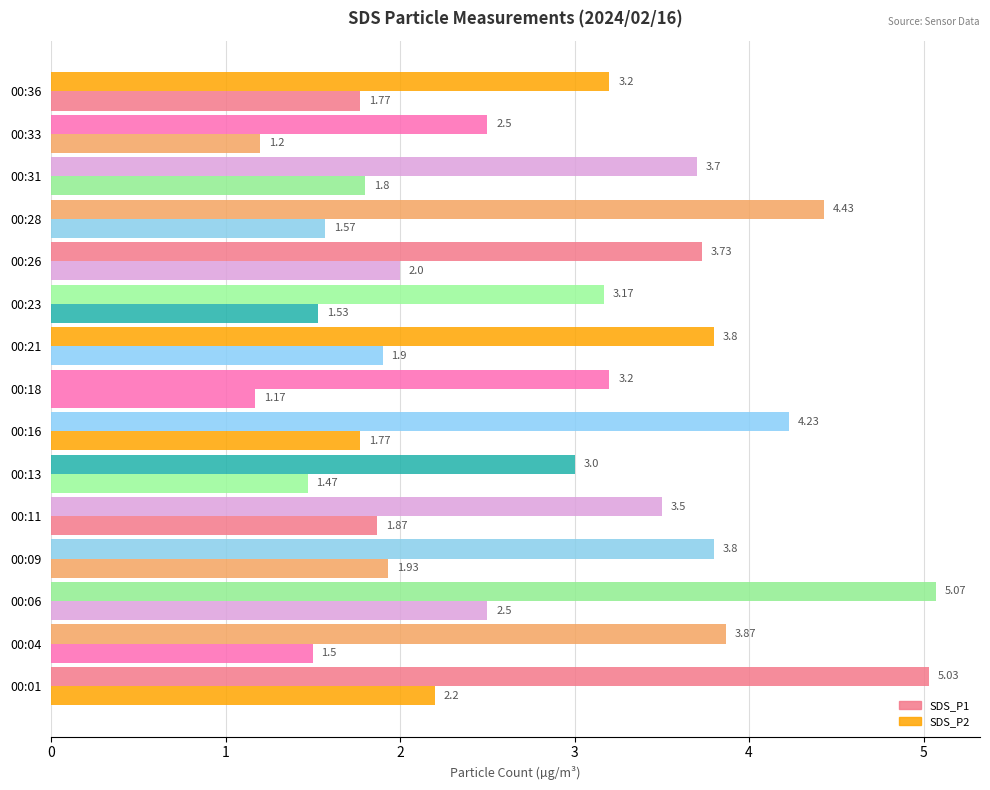

Count the number of data series in this chart.

2